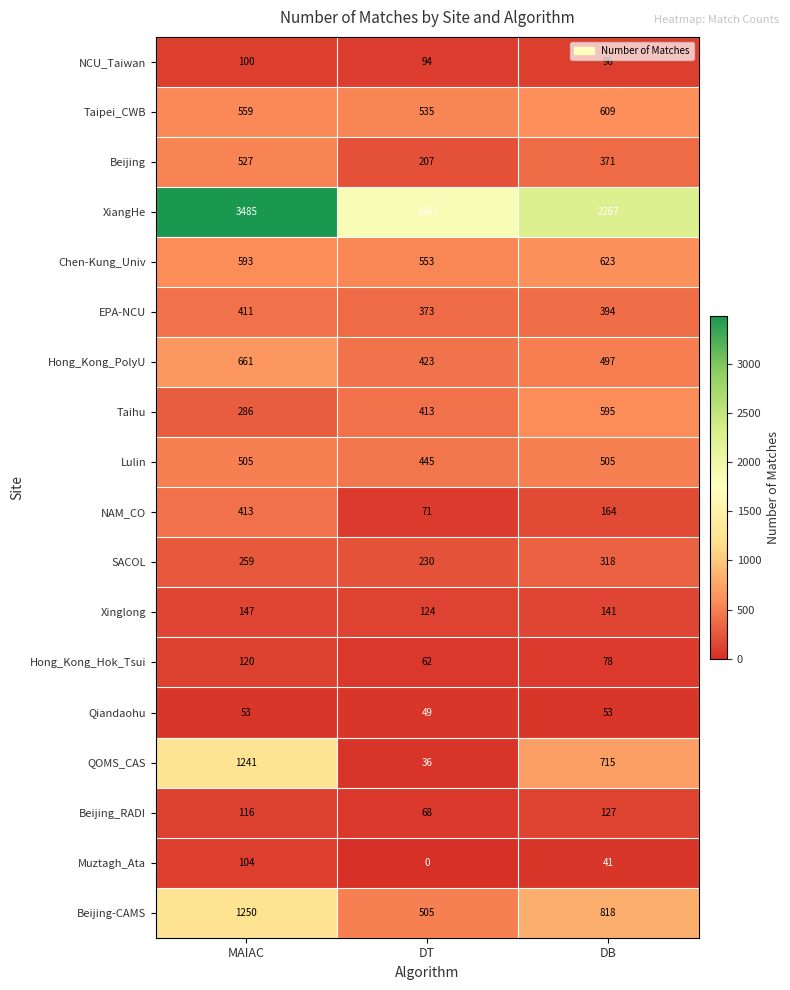

Is it true that XiangHe equals 3485 at MAIAC?

True